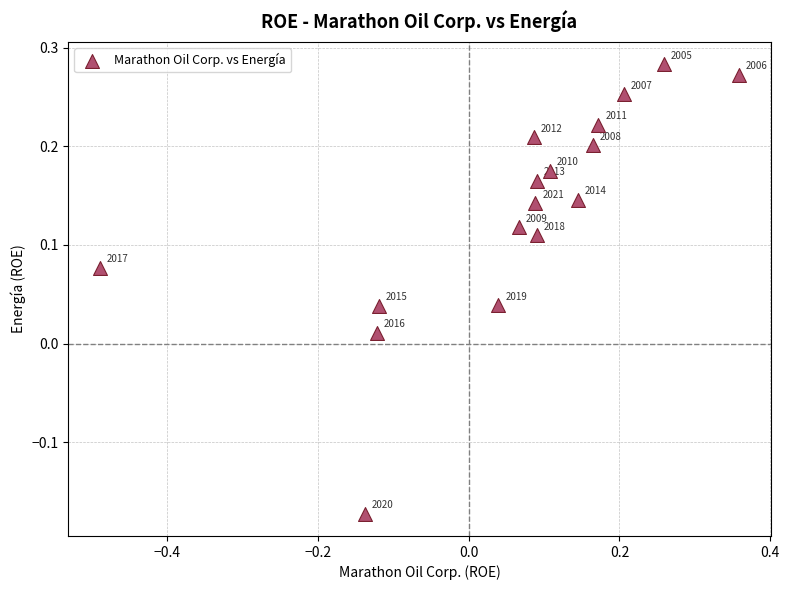

What is the range of X values (max minus min)?

0.8